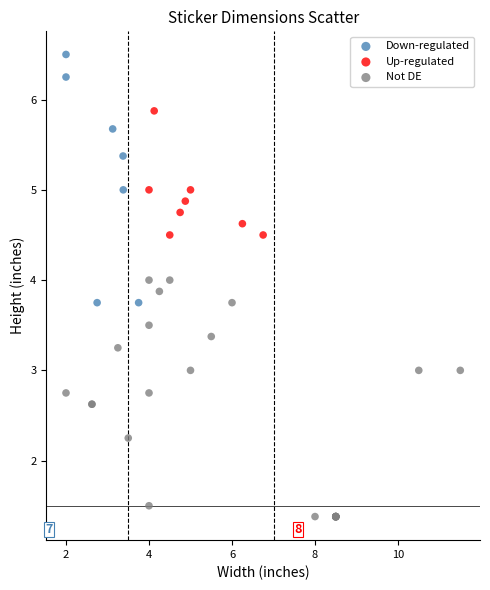

What are all the series names shown in the legend?

Down-regulated, Up-regulated, Not DE